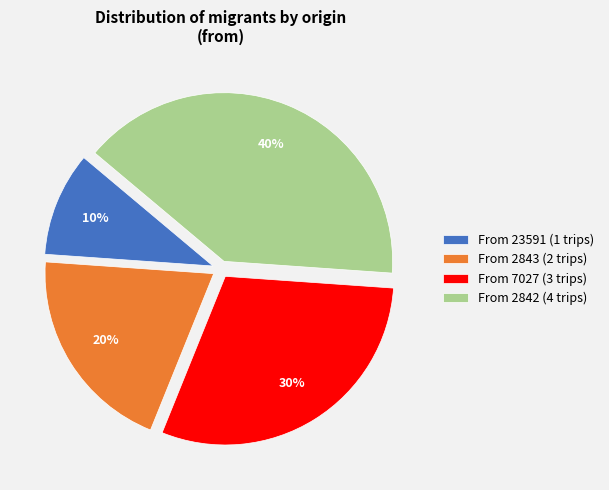

The From 2843 (2 trips) slice represents 9% of the pie. True or false?

False